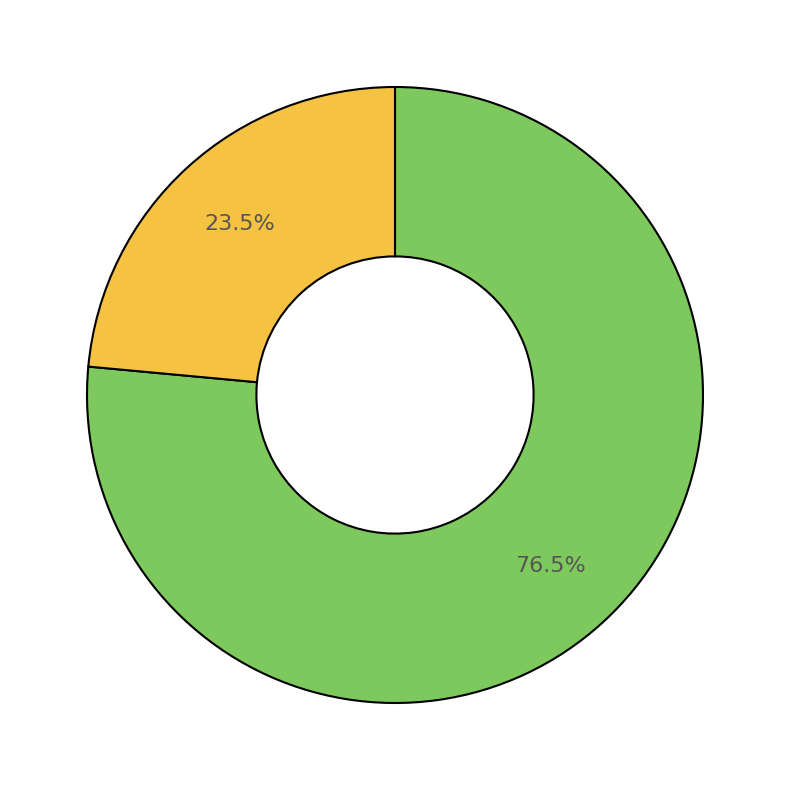

Is there any slice that represents more than half of the pie?

Yes